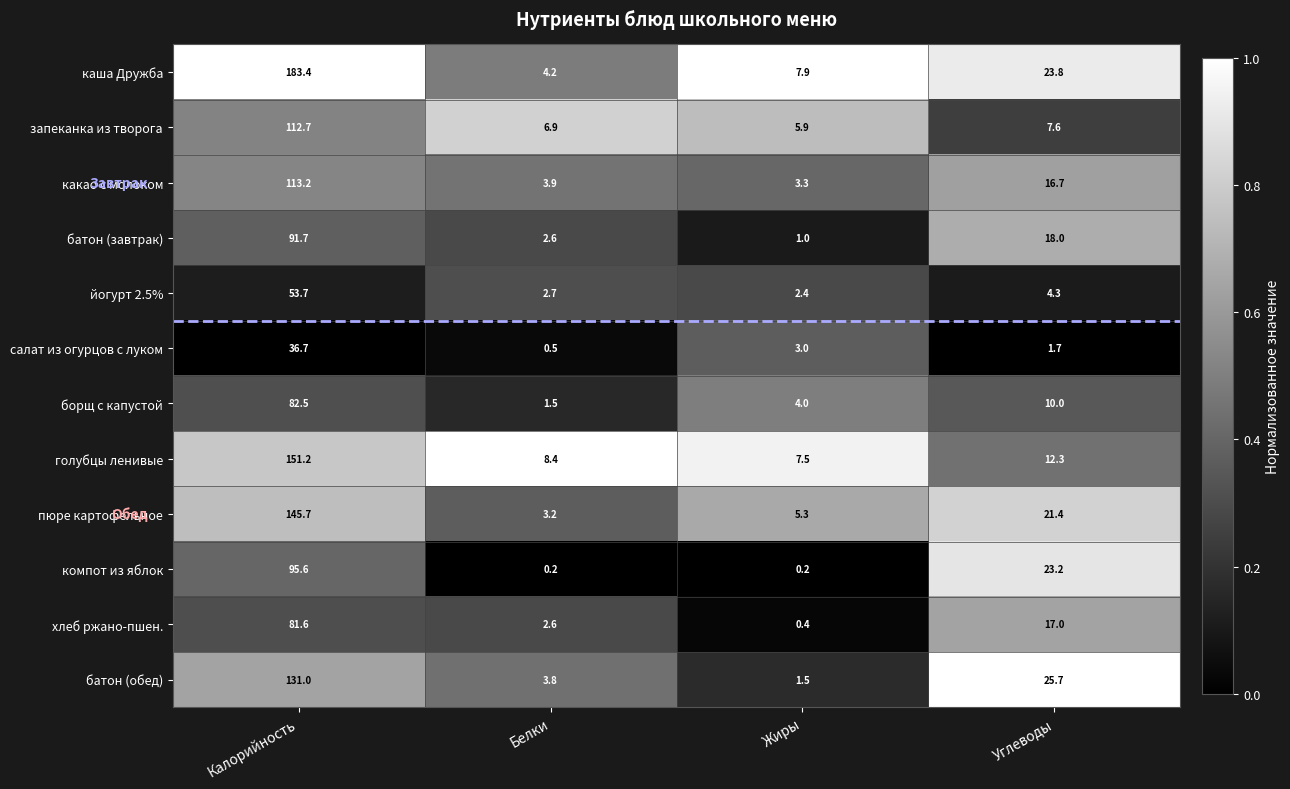

List the series in order of their peak value, lowest first.

салат из огурцов с луком, йогурт 2.5%, хлеб ржано-пшен., борщ с капустой, батон (завтрак), компот из яблок, запеканка из творога, какао с молоком, батон (обед), пюре картофельное, голубцы ленивые, каша Дружба